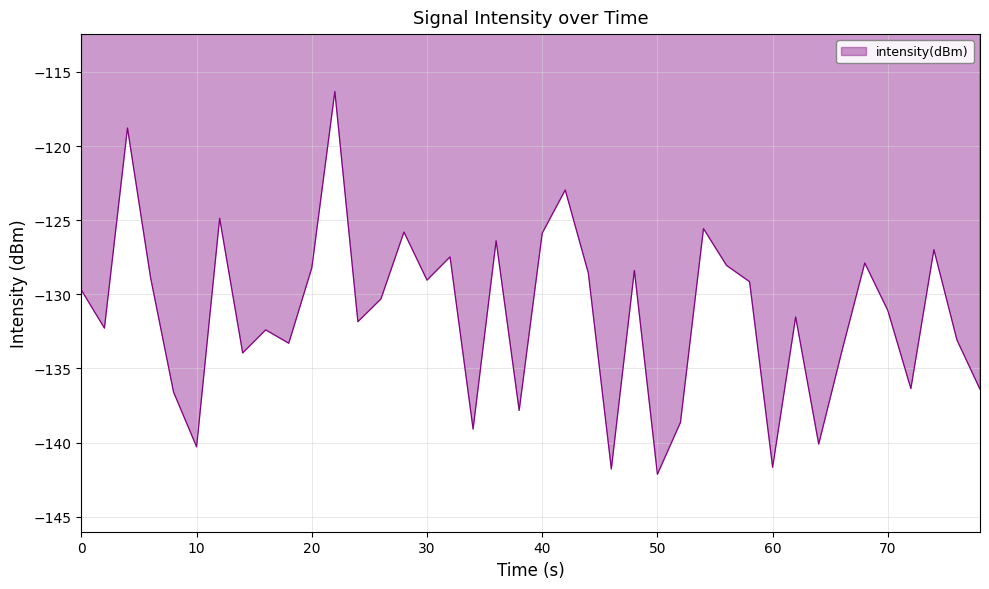

What is the maximum value shown in the chart?

-116.3